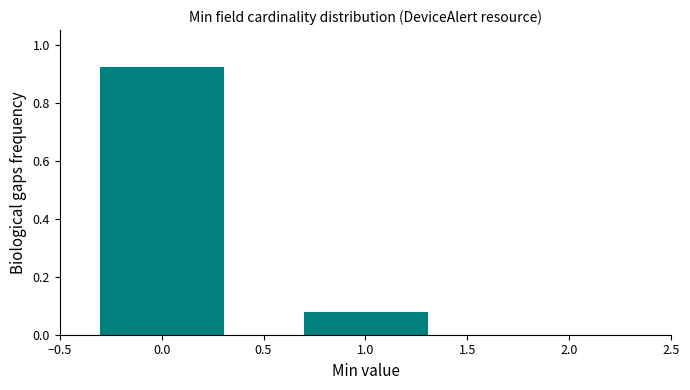

What is the height of the bar covering 0.5 to 1.5 on the x-axis? The values are not printed on the chart, so give them approximately, as read against the axis.

0.08